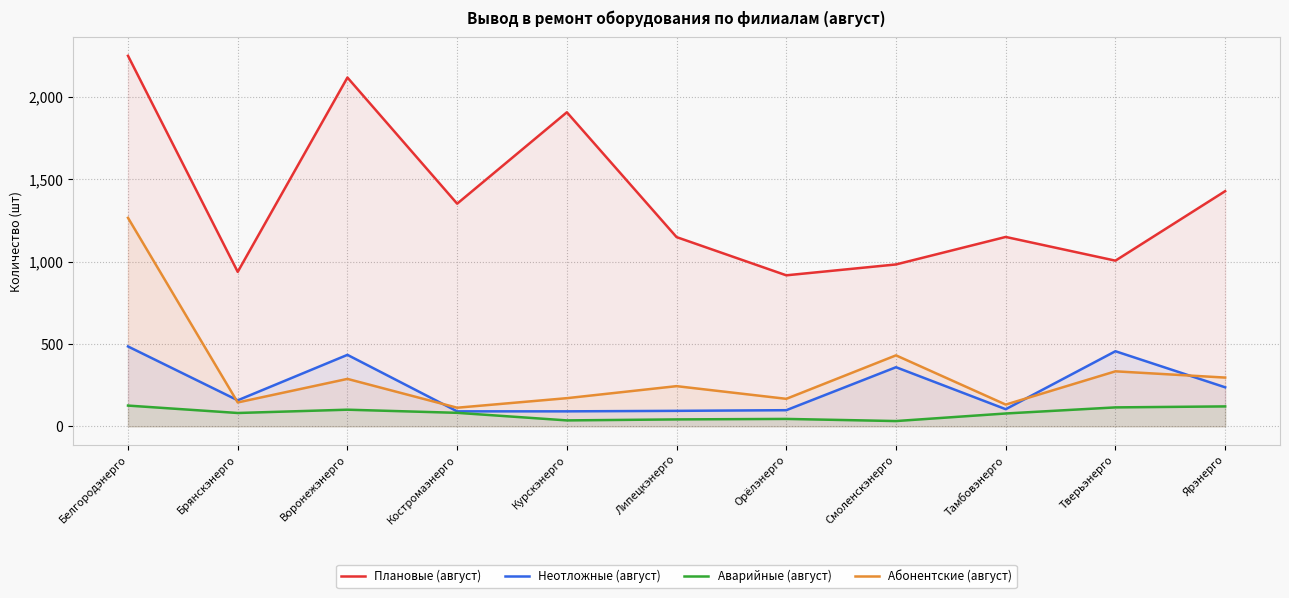

What is the difference between the maximum and minimum values in the Плановые (август) series?

1333